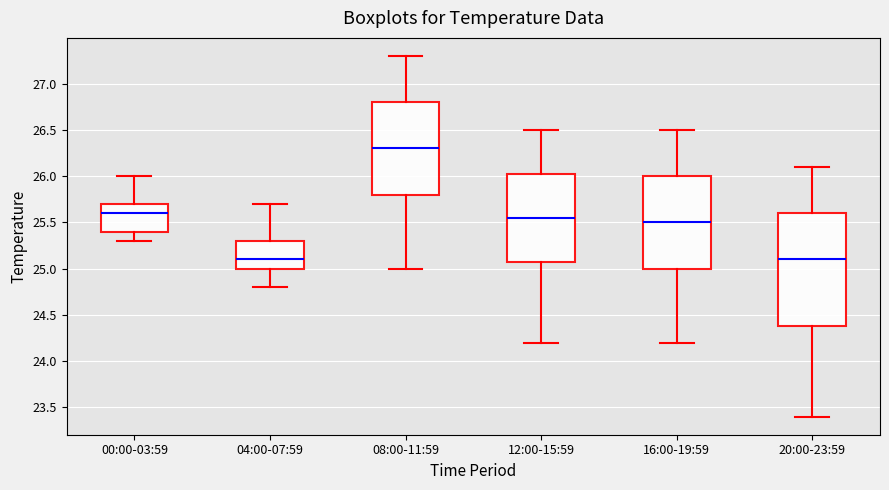

Reading left to right, read every box against the y-axis: the position of its median line, the range the box covers, and the ends of its whiskers. The values are not printed on the chart, so give them approximately, as read against the axis.

00:00-03:59: median 25.60, box 25.40 to 25.70, whiskers 25.30 to 26.00
04:00-07:59: median 25.10, box 25.00 to 25.30, whiskers 24.80 to 25.70
08:00-11:59: median 26.30, box 25.80 to 26.80, whiskers 25.00 to 27.30
12:00-15:59: median 25.55, box 25.10 to 26.05, whiskers 24.20 to 26.50
16:00-19:59: median 25.50, box 25.00 to 26.00, whiskers 24.20 to 26.50
20:00-23:59: median 25.10, box 24.40 to 25.60, whiskers 23.40 to 26.10